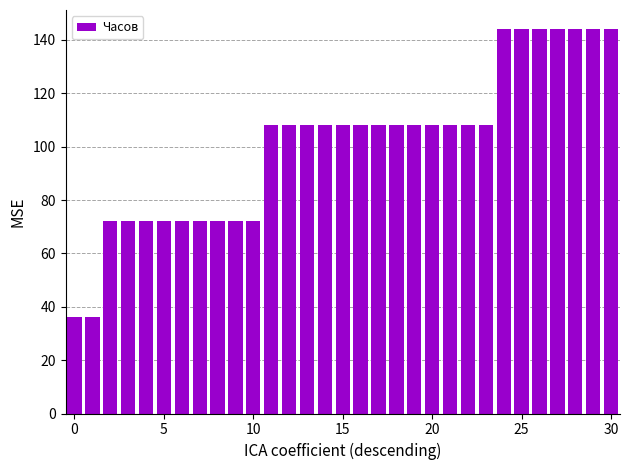

What is the smallest value displayed?

36